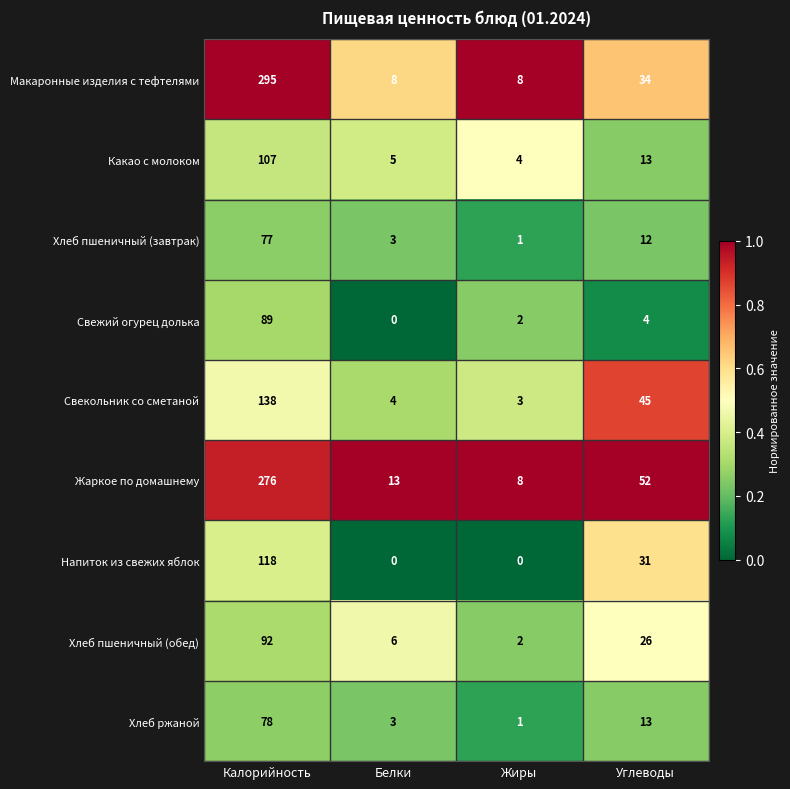

What is the average value of the Макаронные изделия с тефтелями series?

86